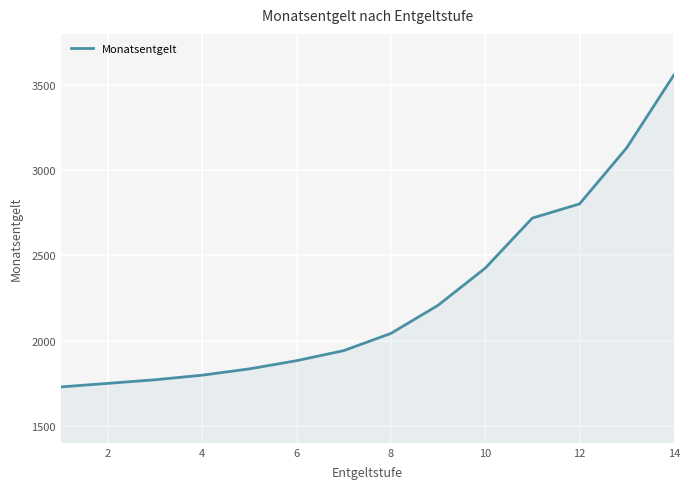

What is the minimum value shown in the chart?

1728